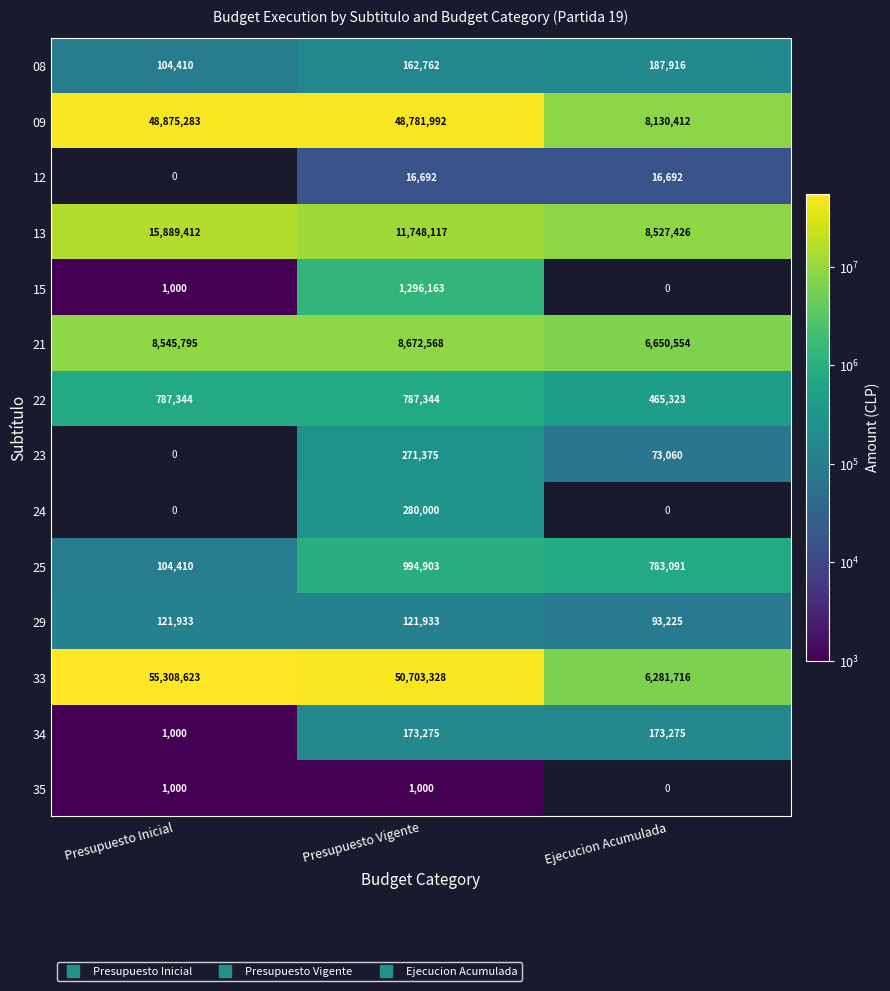

Which series changed the most between Presupuesto Inicial and Presupuesto Vigente?

33